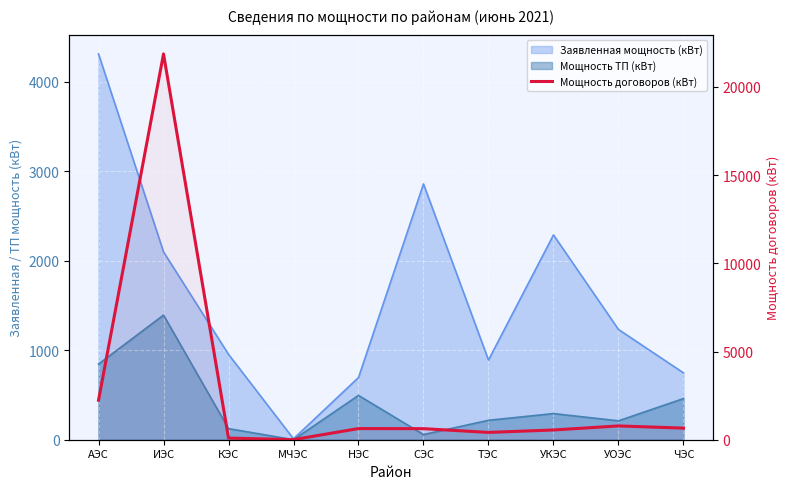

Between МЧЭС and УОЭС, which is larger?

УОЭС